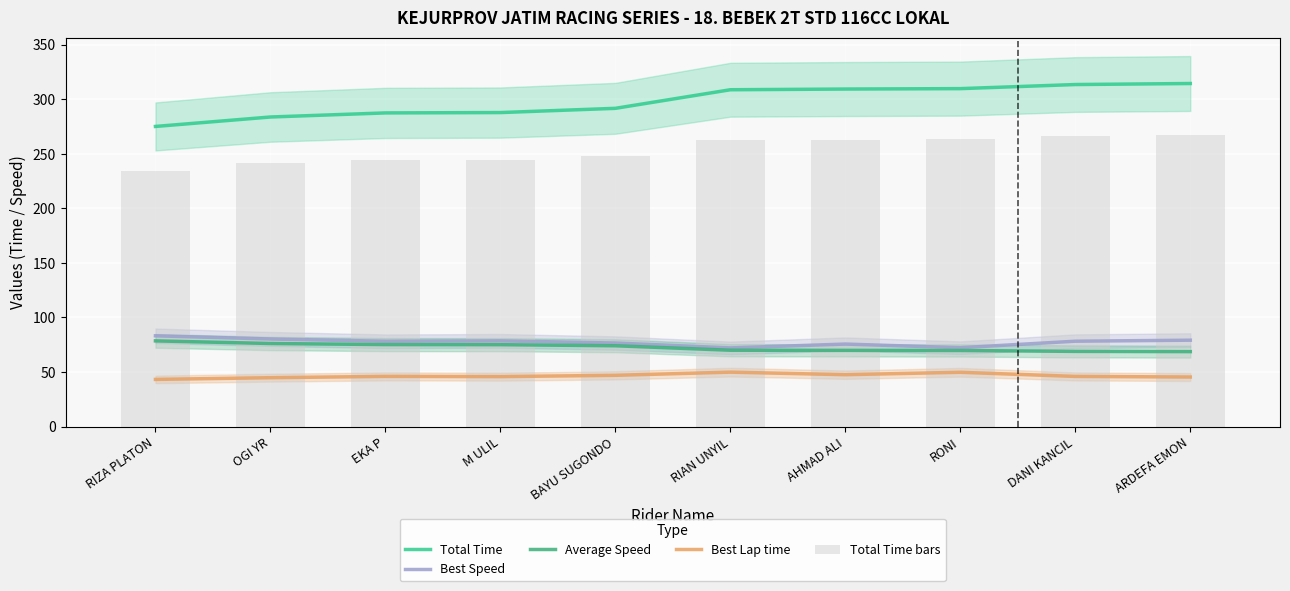

At which category is the sum across all series the highest?

ARDEFA EMON